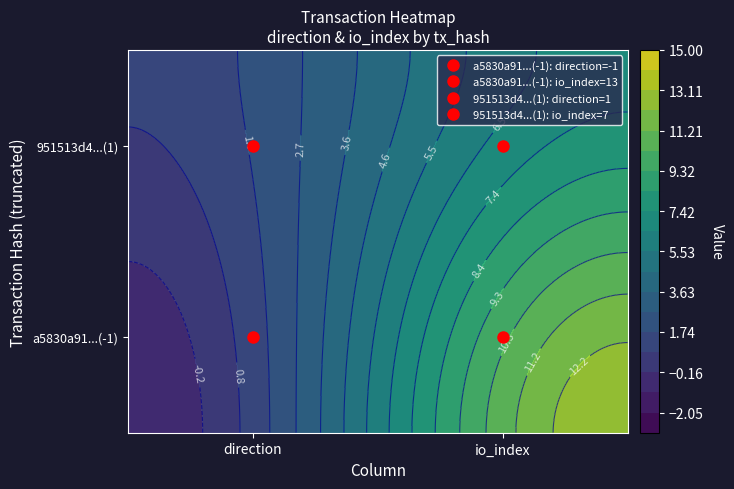

The 951513d4fc8db571f3a8e0ba081419aaf0050ef series shows 1 at 0. True or false?

True